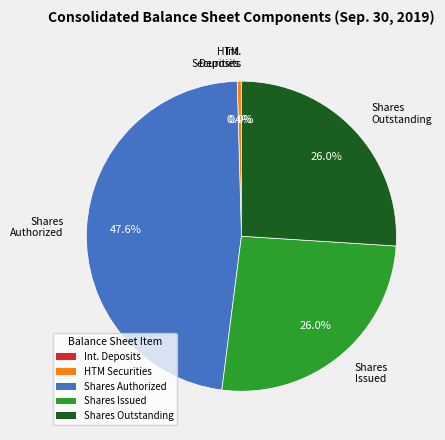

Which slice is the largest?

Shares Authorized